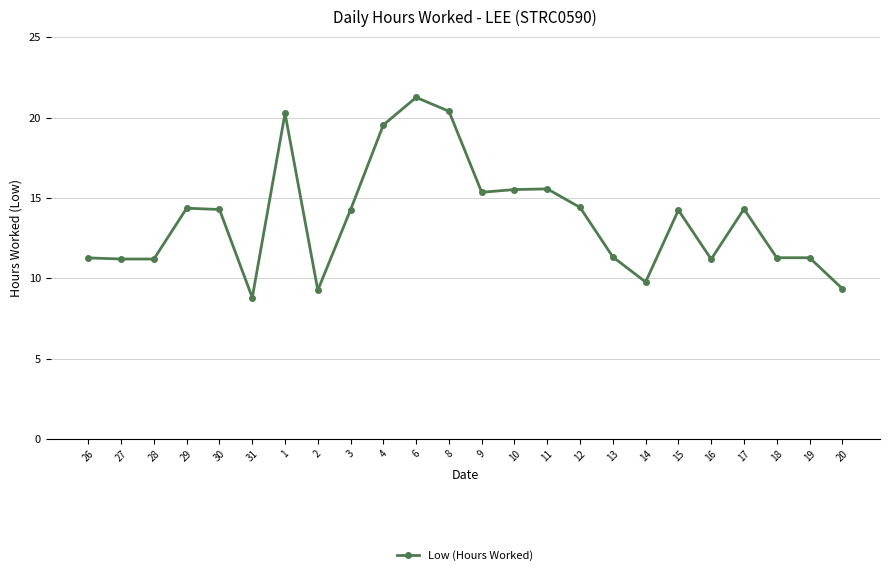

The chart shows a value of 14.3 at 3. True or false?

True